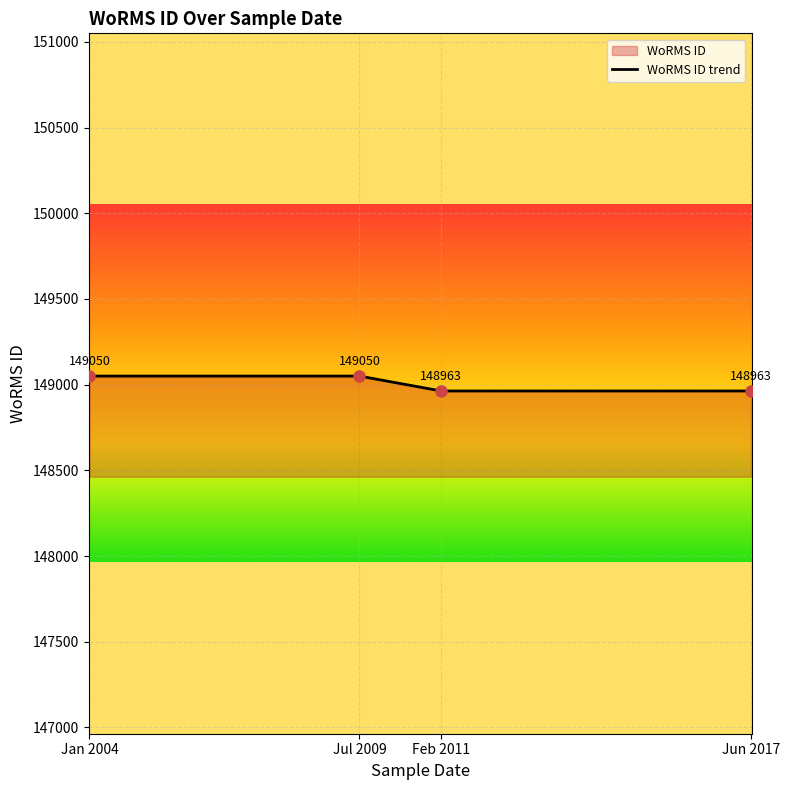

What is the difference between the second highest and minimum values?

87